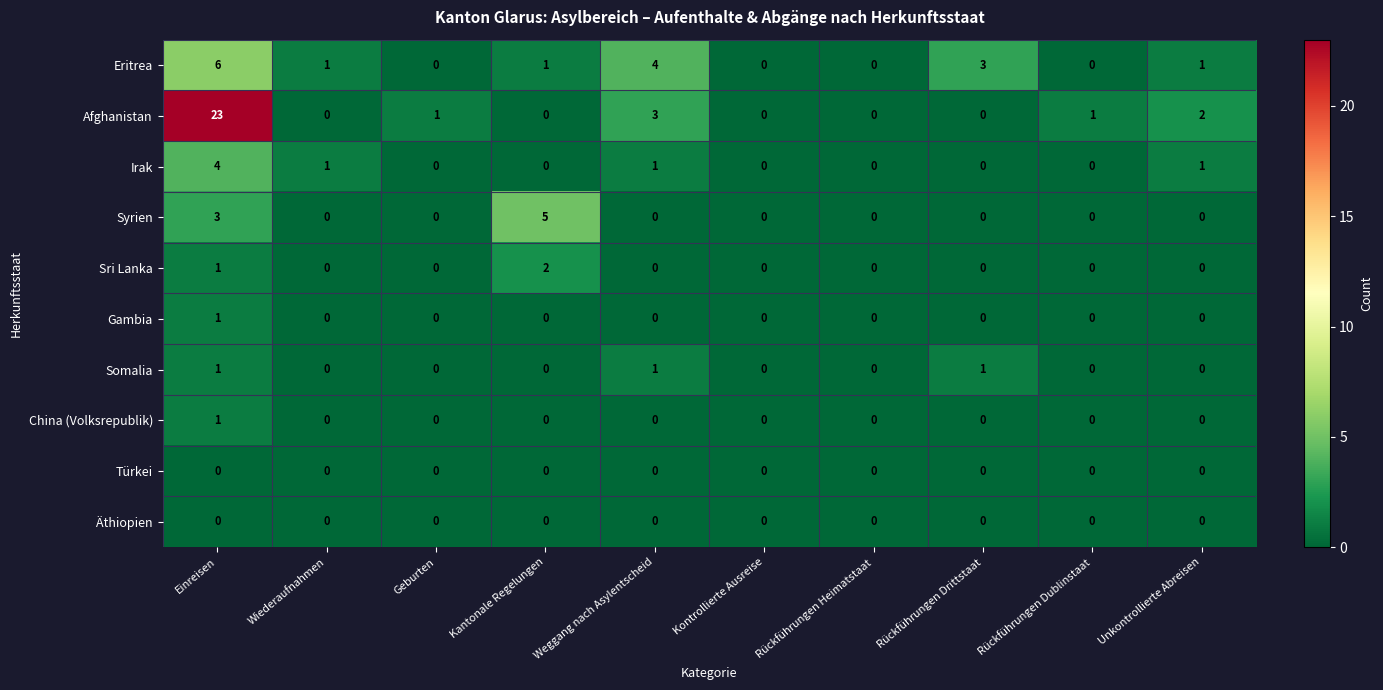

At which category does the chart reach its peak across all series?

Einreisen